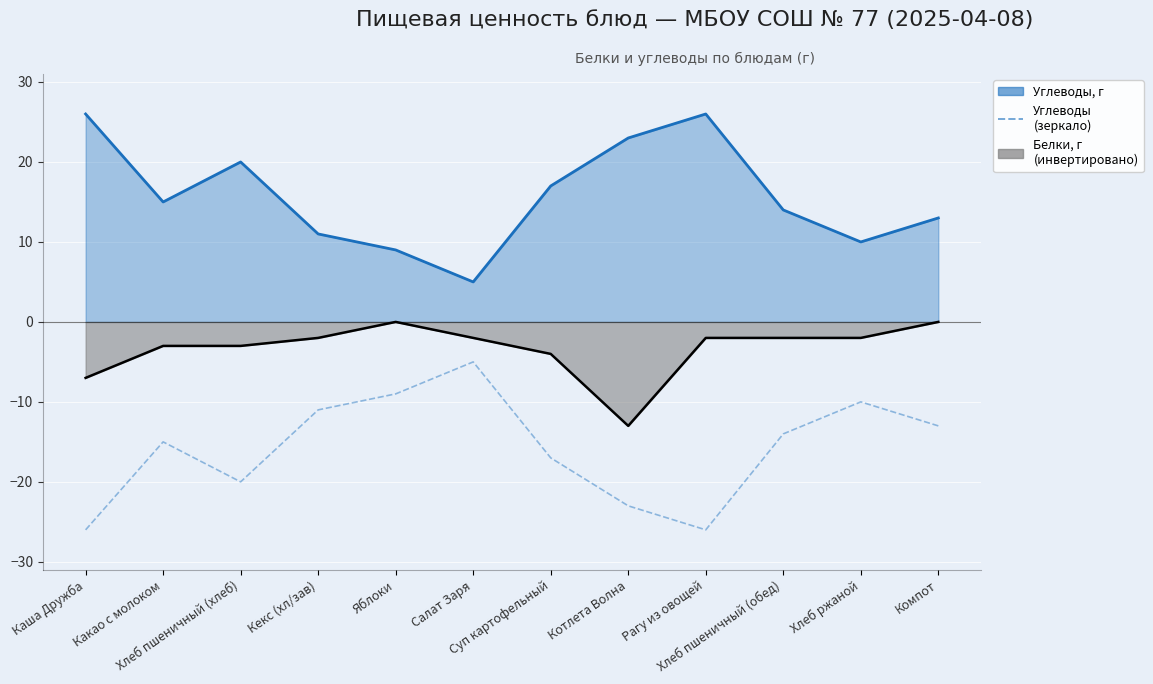

Read the Белки (инвертировано) value at Котлета Волна, to the nearest 5.

-15